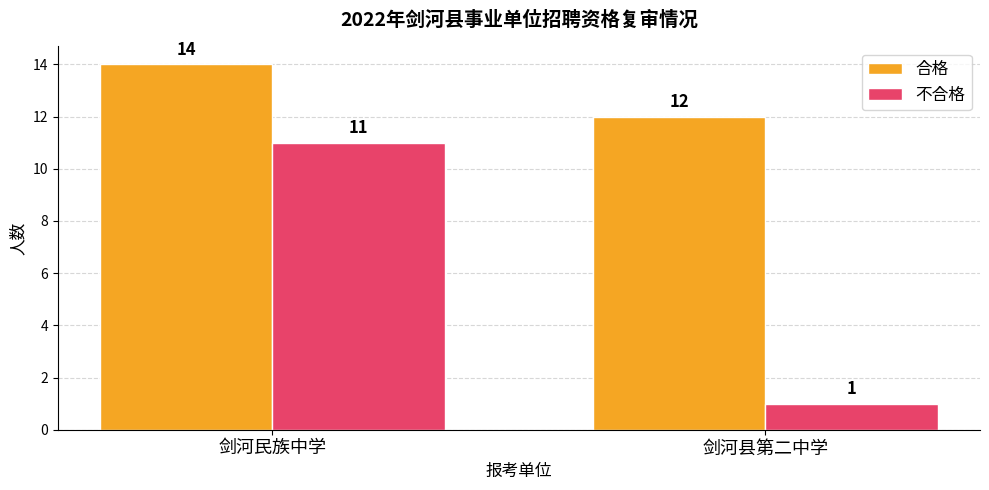

What is the label of the 2nd bar from the right?

剑河民族中学